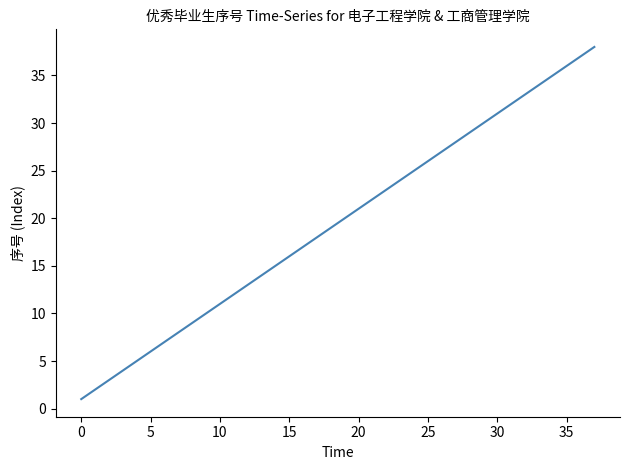

True or false: there are more than 1 points higher than both neighbors.

False